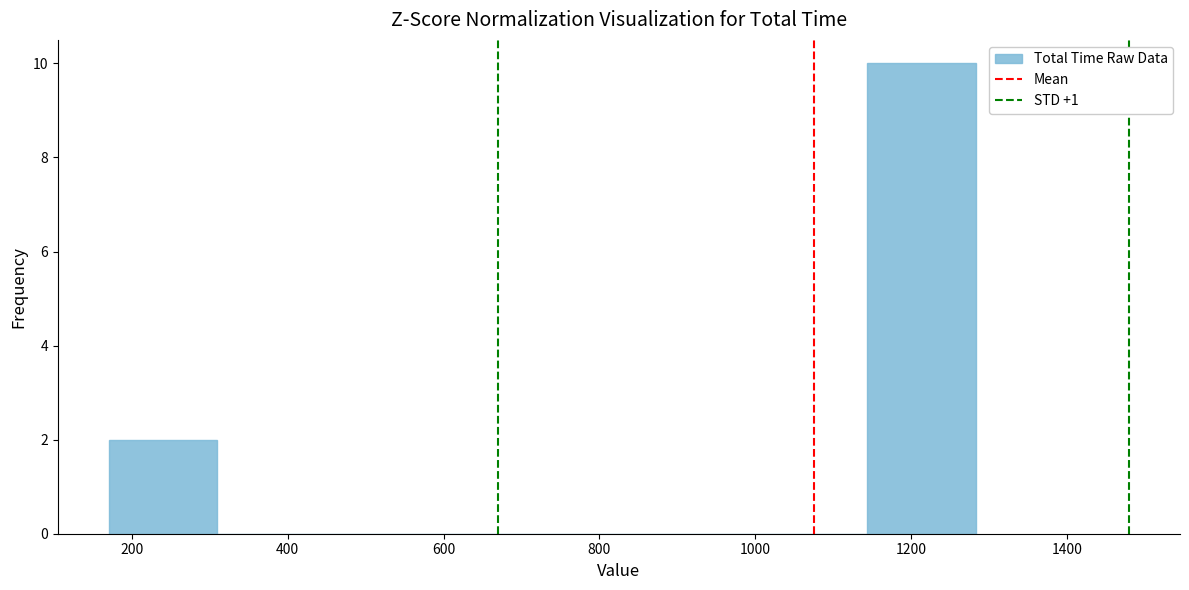

Reading left to right, list every bar in this chart as the range it spans on the x-axis followed by its height. Neither the bar edges nor the heights are printed on the chart, so give them approximately, as read against the axes.

180 to 300: 2
300 to 440: 0
440 to 580: 0
580 to 720: 0
720 to 860: 0
860 to 1000: 0
1000 to 1140: 0
1140 to 1280: 10